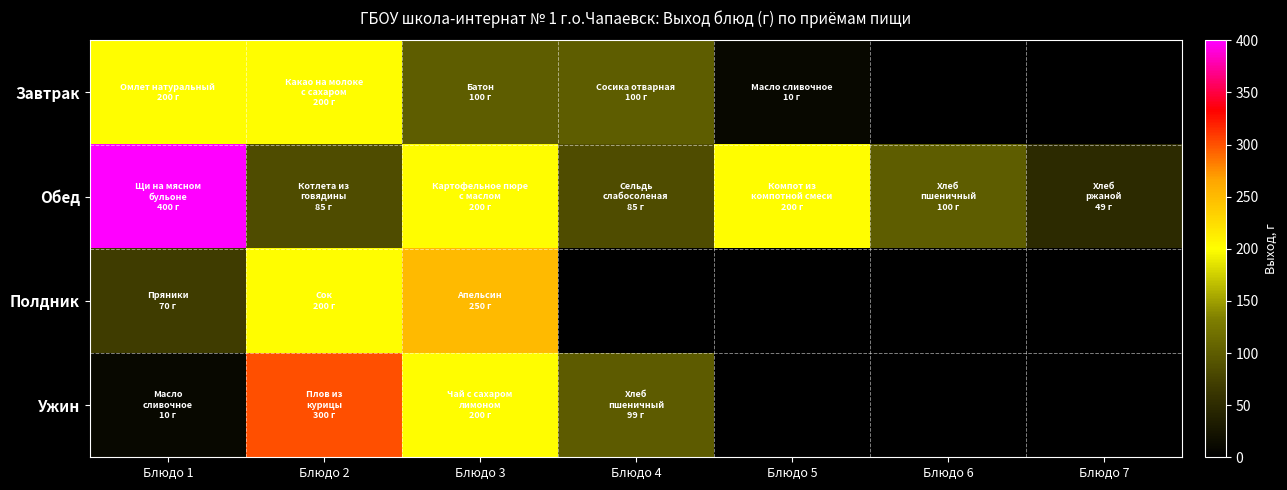

Rank the categories by Ужин value from lowest to highest.

Блюдо 1, Блюдо 4, Блюдо 3, Блюдо 2, Блюдо 5, Блюдо 6, Блюдо 7